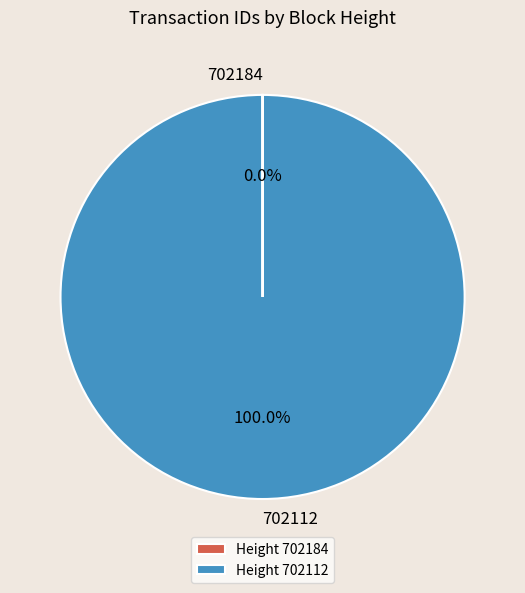

Is 702112 the majority of the pie?

Yes